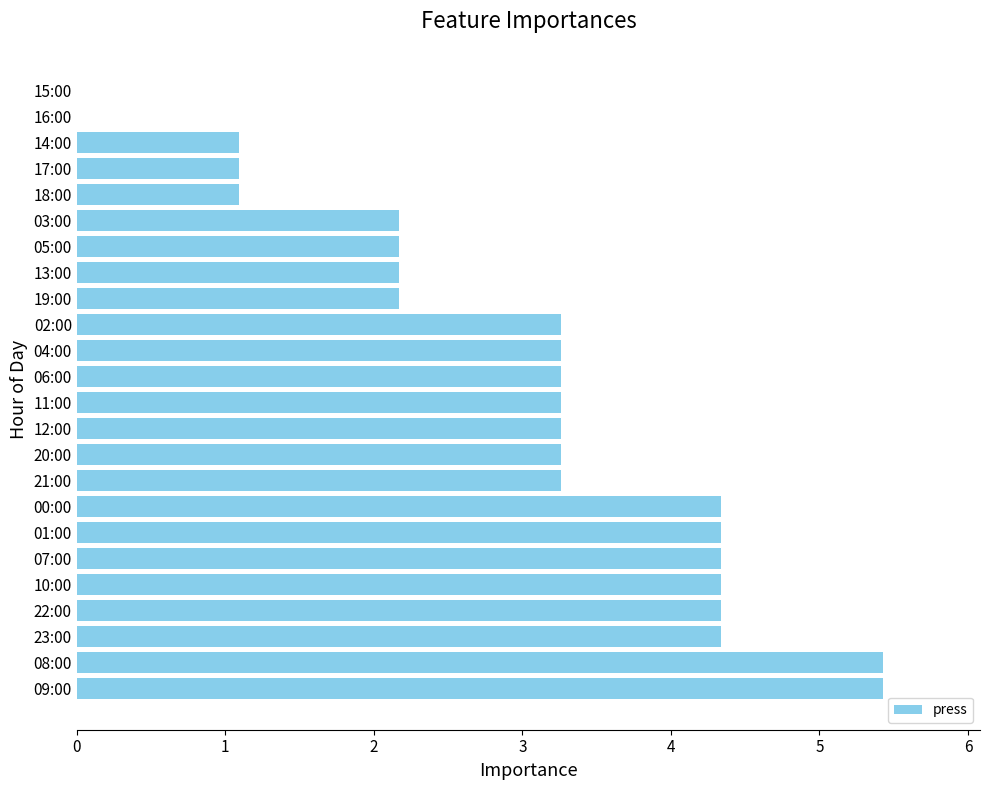

Count the number of categories in the chart.

24